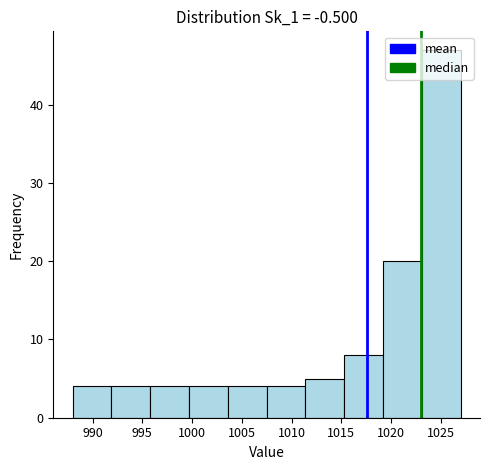

Reading left to right, list every bar in this chart as the range it spans on the x-axis followed by its height. Neither the bar edges nor the heights are printed on the chart, so give them approximately, as read against the axes.

988.0 to 991.9: 4
991.9 to 995.8: 4
995.8 to 999.7: 4
999.7 to 1003.6: 4
1003.6 to 1007.5: 4
1007.5 to 1011.4: 4
1011.4 to 1015.3: 5
1015.3 to 1019.2: 8
1019.2 to 1023.1: 20
1023.1 to 1027.0: 47